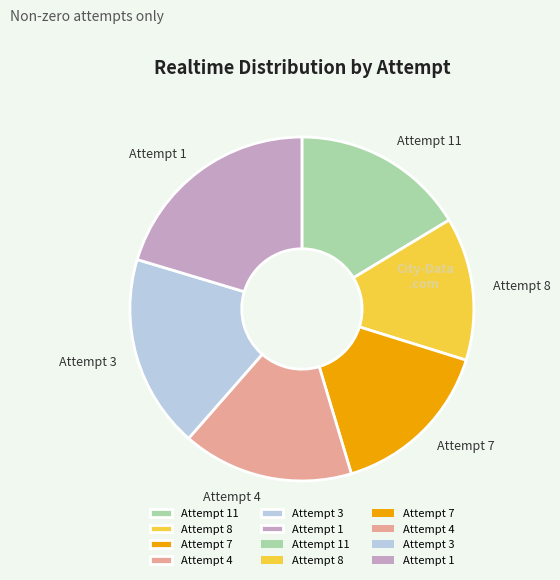

How many segments does this pie chart have?

6